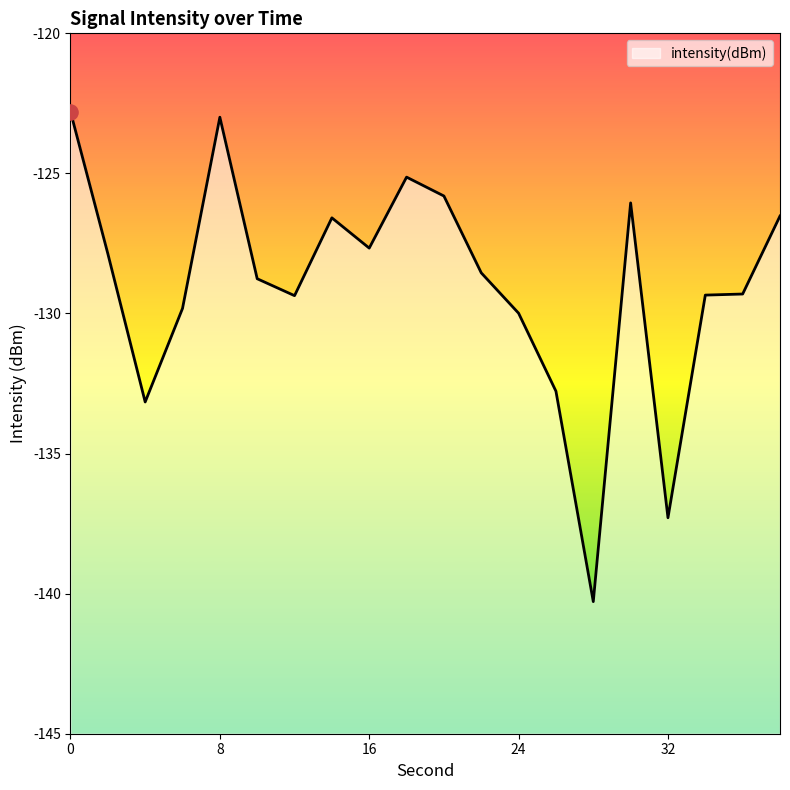

What is the change in value from 6 to 36?

+0.5